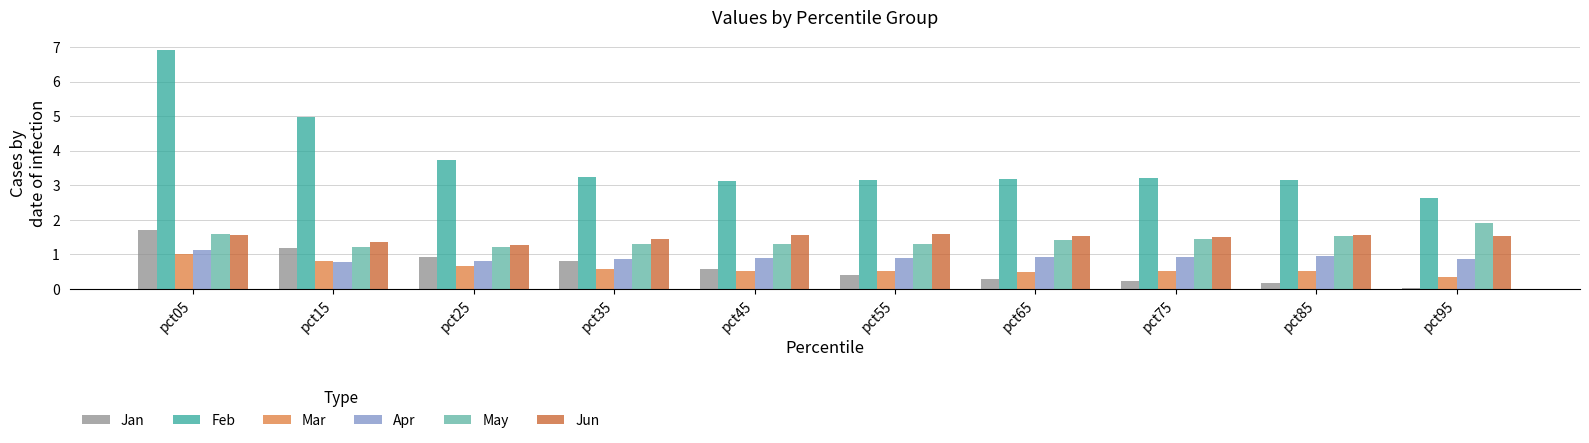

Are the bars grouped side by side (vs. stacked)?

Yes